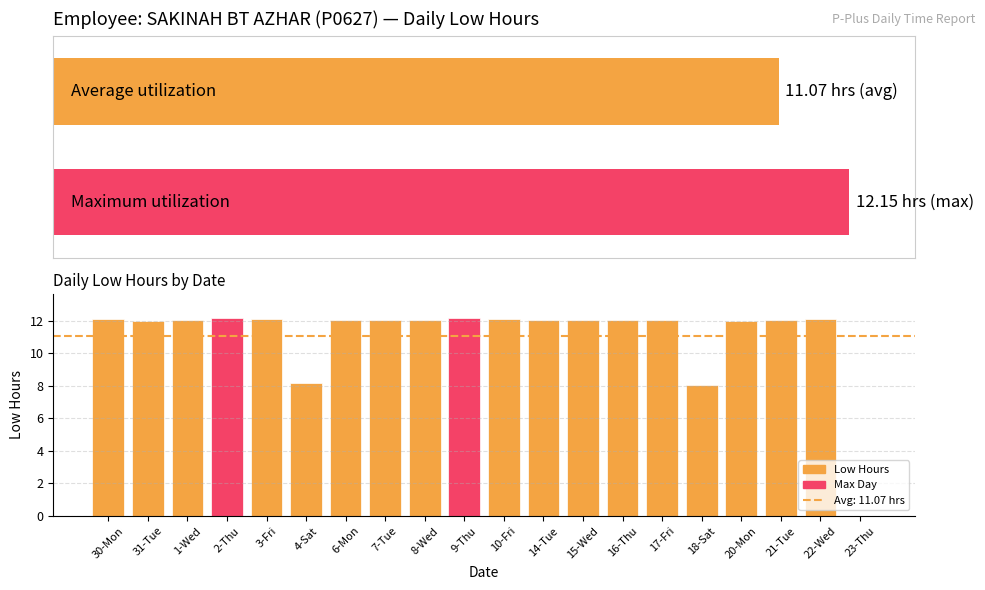

What is the value of the 14th bar from the left?

12.1